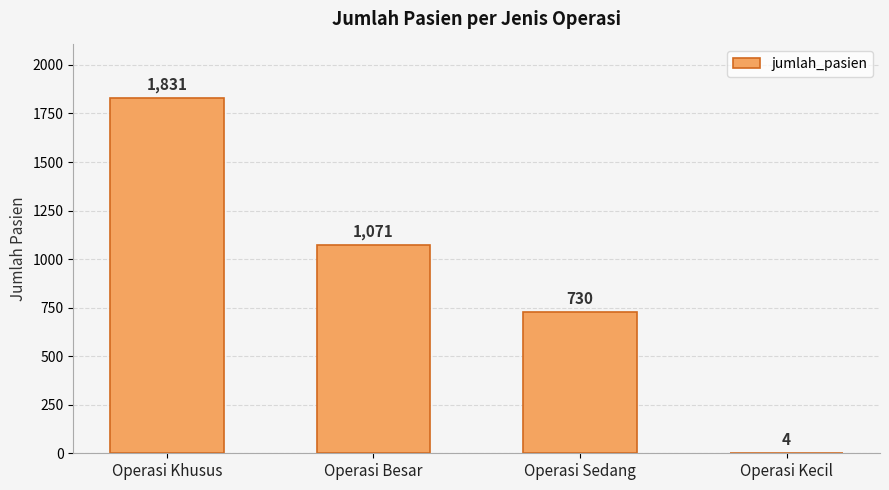

Is it true that the value at Operasi Khusus is 1831?

True